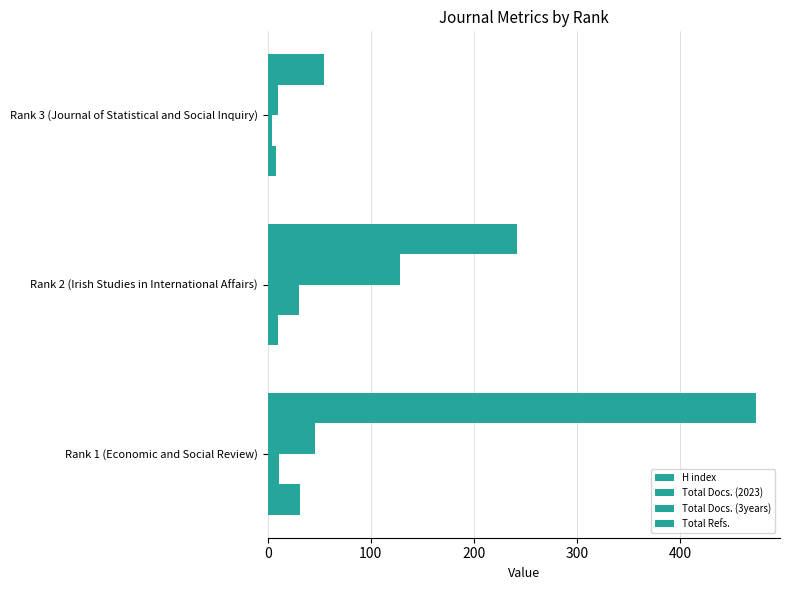

How many categories are shown in the chart?

3